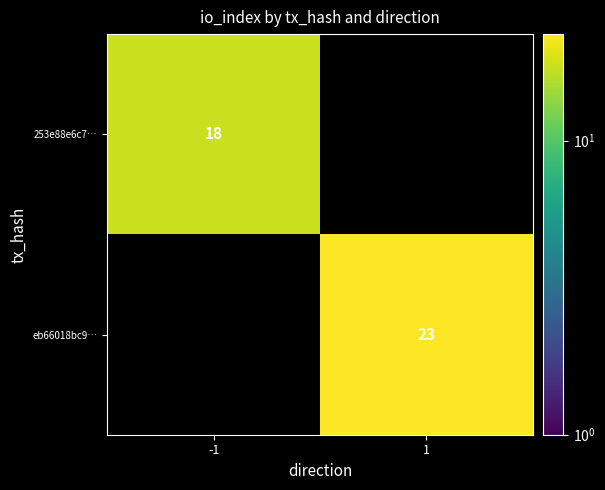

Is it true that eb66018bc9… equals 23 at 1?

True